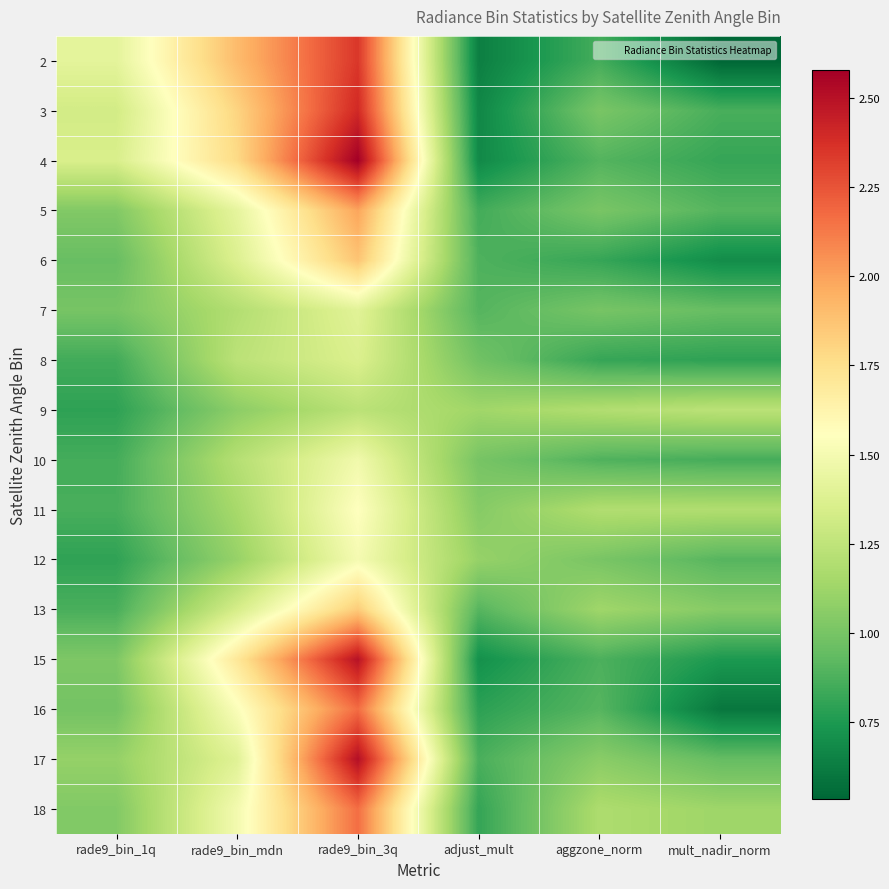

What is the total value across all series at aggzone_norm?

15.8